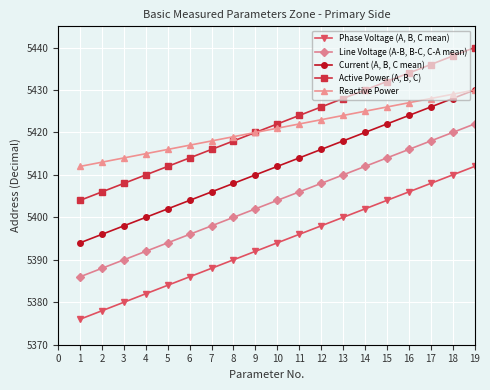

How many lines are shown in the chart?

5